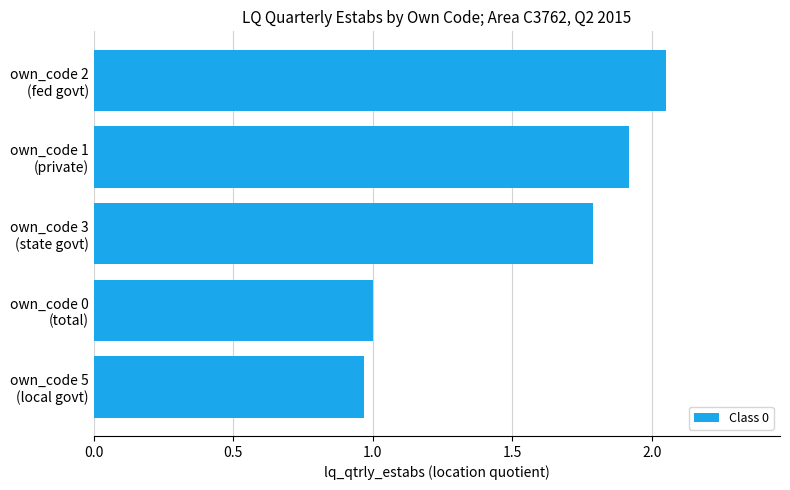

List the labels in order of value, smallest first.

own_code 5
(local govt), own_code 0
(total), own_code 3
(state govt), own_code 1
(private), own_code 2
(fed govt)